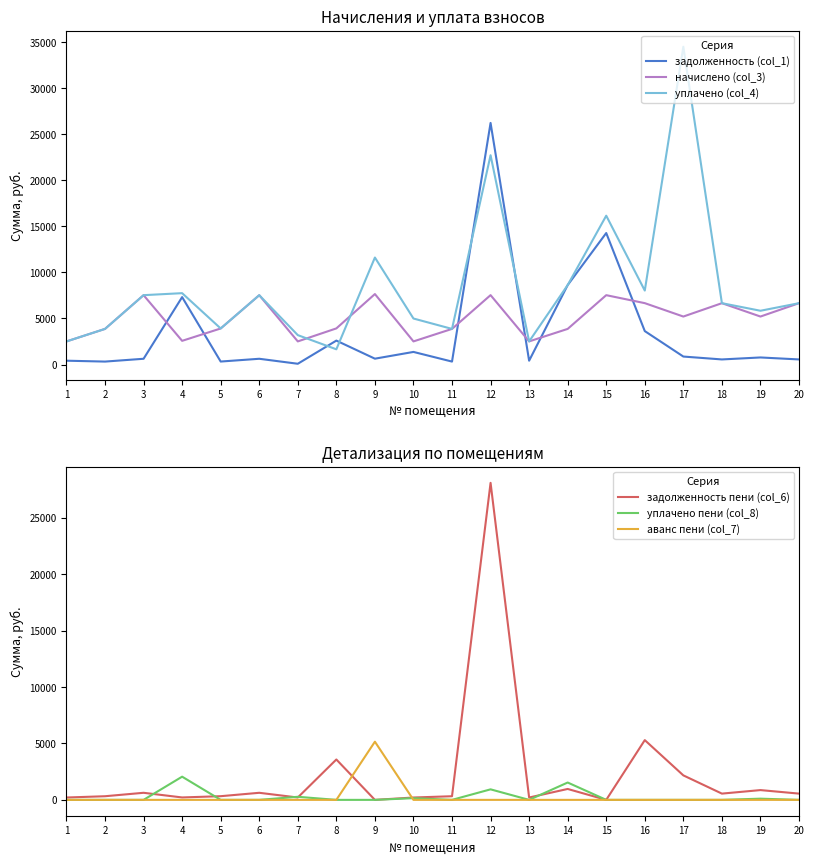

What is the difference between the highest and lowest values at 7?

3194.3